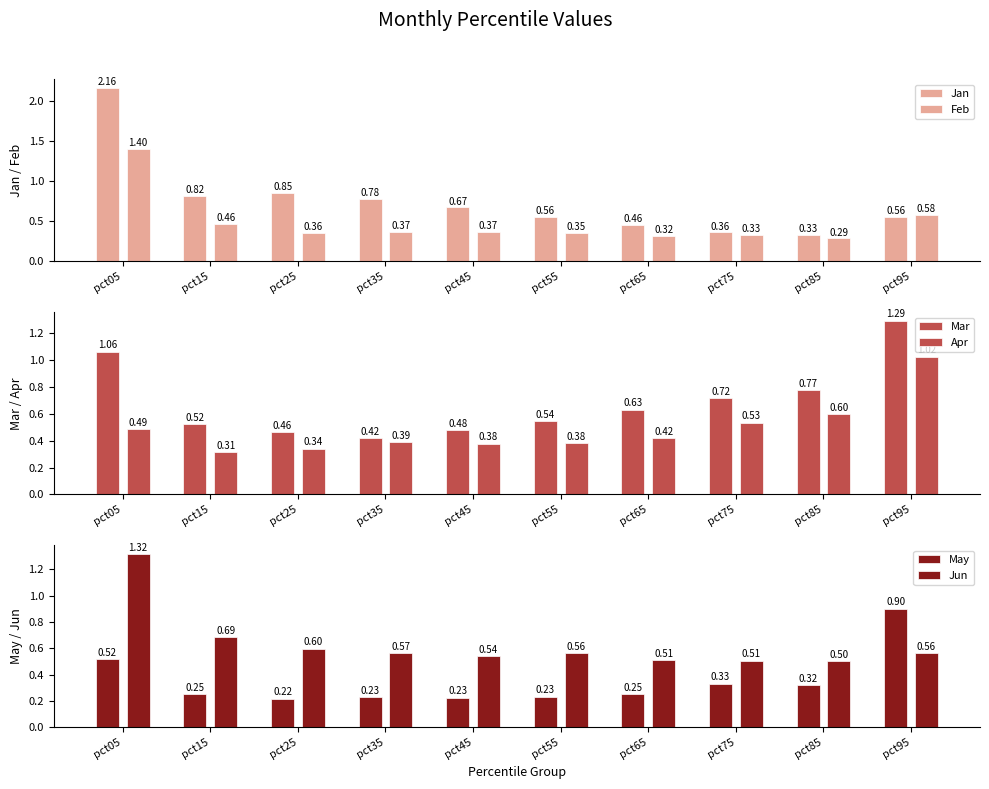

Does the chart contain any negative values?

No